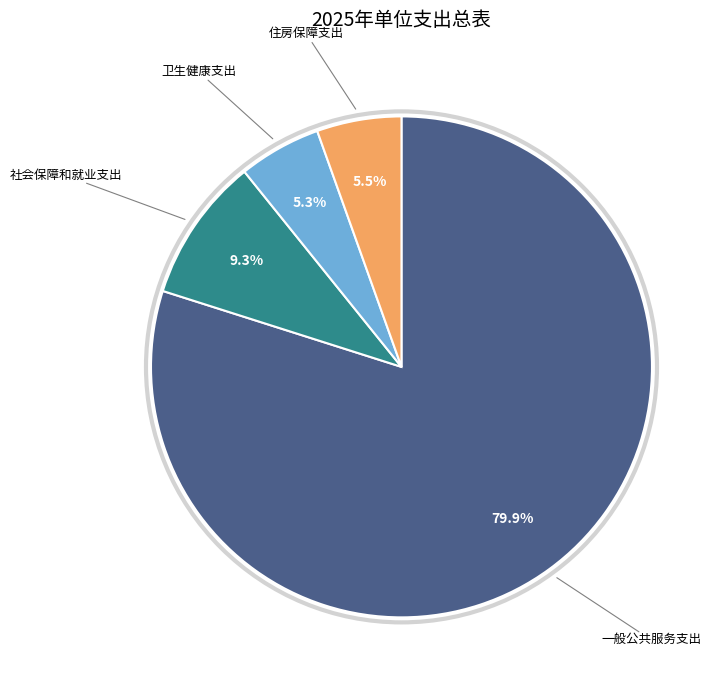

Count the number of slices in the pie.

4